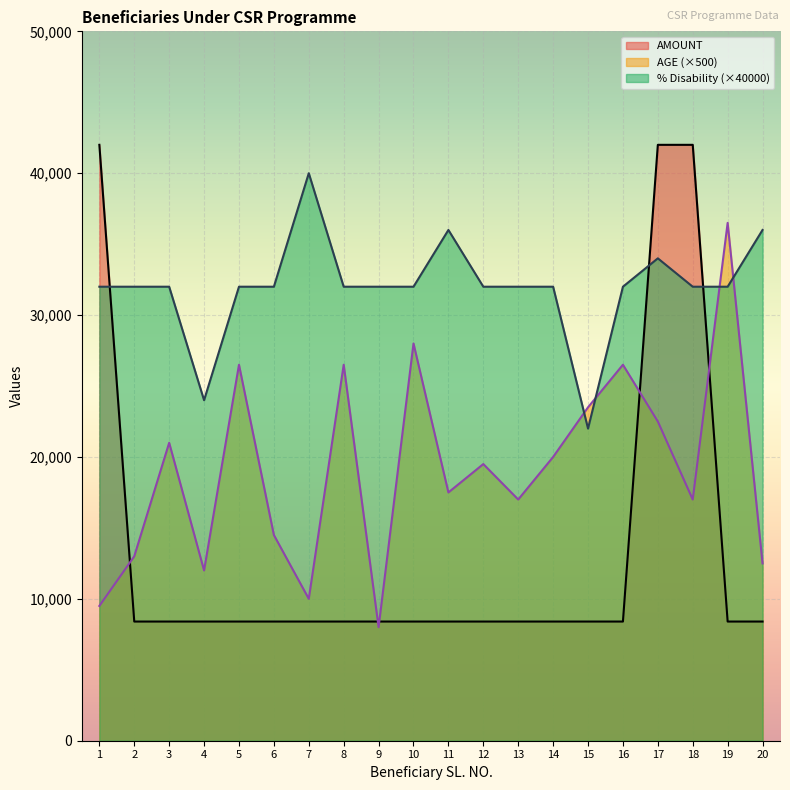

What is the spread (max minus min) of values at 9?

24000